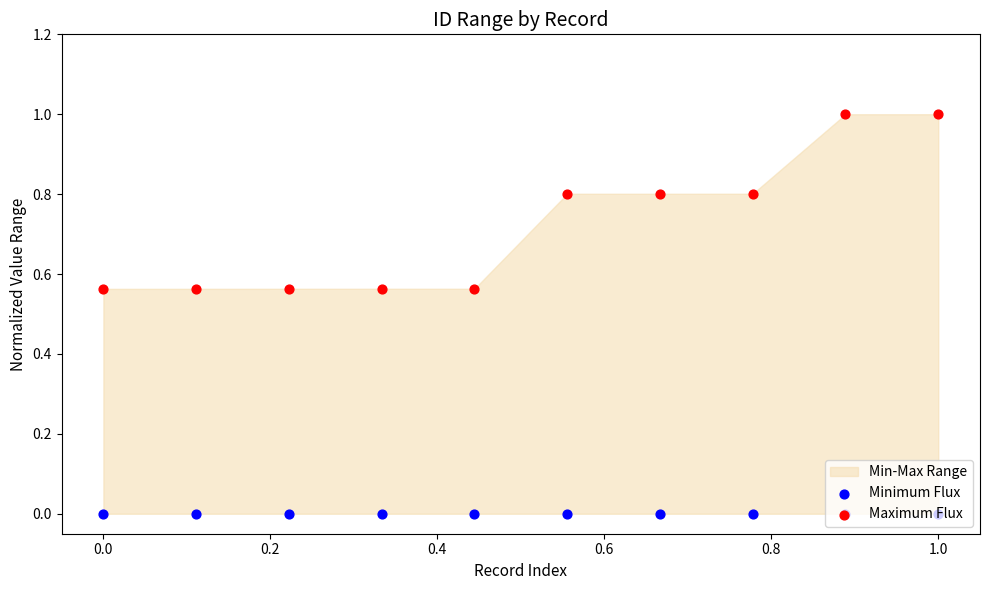

Which series contains the lowest Y value?

Minimum Flux